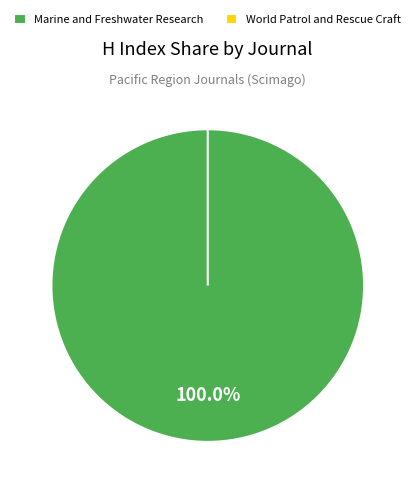

To the nearest percent, what is the difference between the largest and smallest slice percentages?

100%